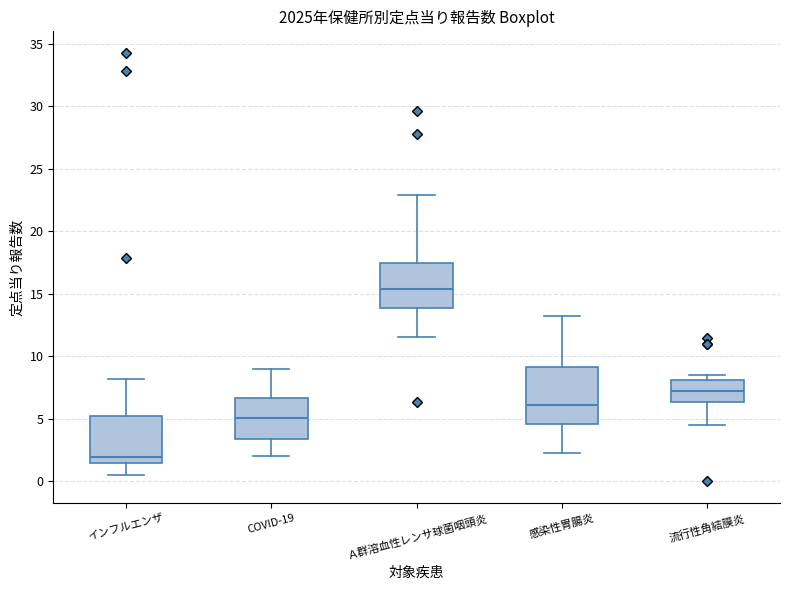

Reading left to right, read every box against the y-axis: the position of its median line, the range the box covers, and the ends of its whiskers. The values are not printed on the chart, so give them approximately, as read against the axis.

インフルエンザ: median 2.0, box 1.5 to 5.5, whiskers 0.5 to 8.0
COVID-19: median 5.0, box 3.5 to 6.5, whiskers 2.0 to 9.0
Ａ群溶血性レンサ球菌咽頭炎: median 15.5, box 14.0 to 17.5, whiskers 11.5 to 23.0
感染性胃腸炎: median 6.0, box 4.5 to 9.0, whiskers 2.5 to 13.0
流行性角結膜炎: median 7.5, box 6.5 to 8.0, whiskers 4.5 to 8.5